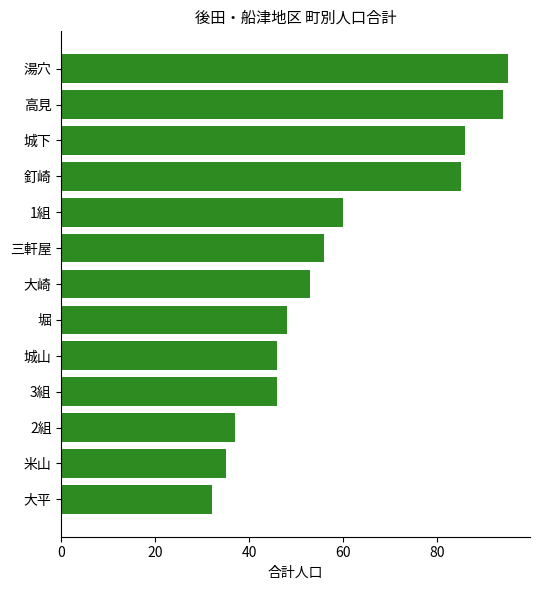

What is the label of the 11th bar from the bottom?

城下